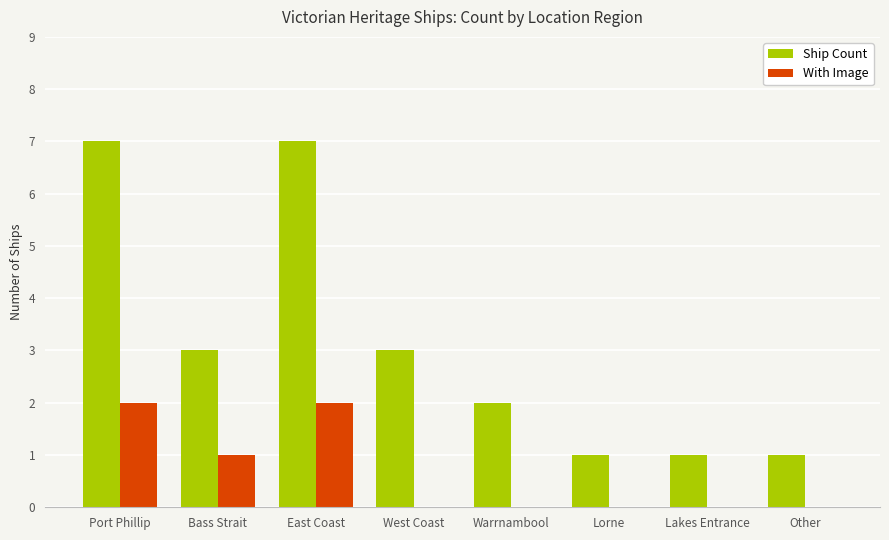

What is the total value across all series at Bass Strait?

4